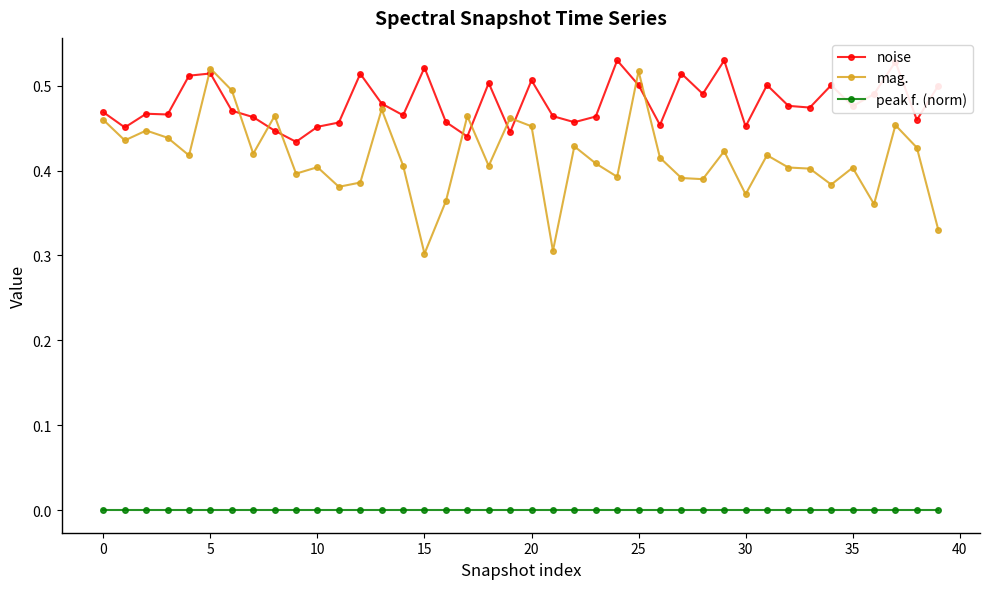

True or false: noise and peak f. (norm) cross at least once.

False